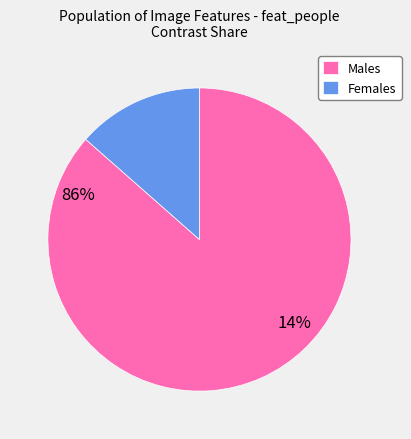

Which category accounts for the majority?

Males